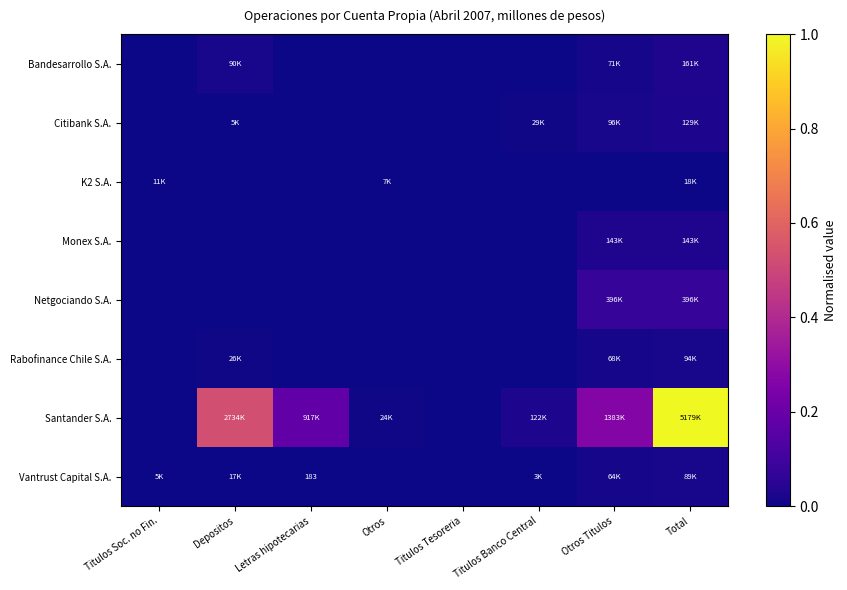

The Bandesarrollo S.A. series shows -0.0 at Otros. True or false?

False